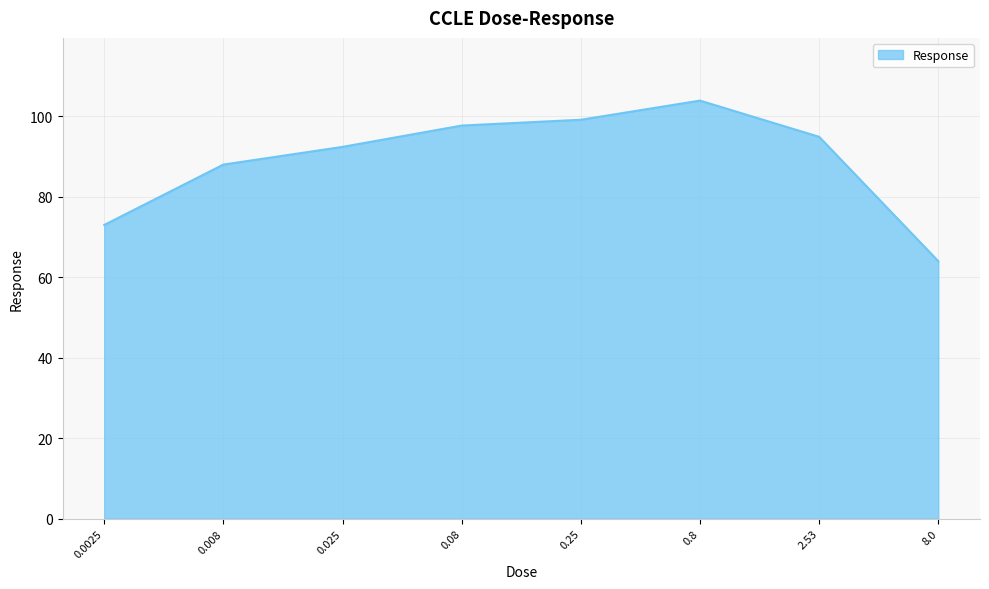

What is the smallest value displayed?

64.0